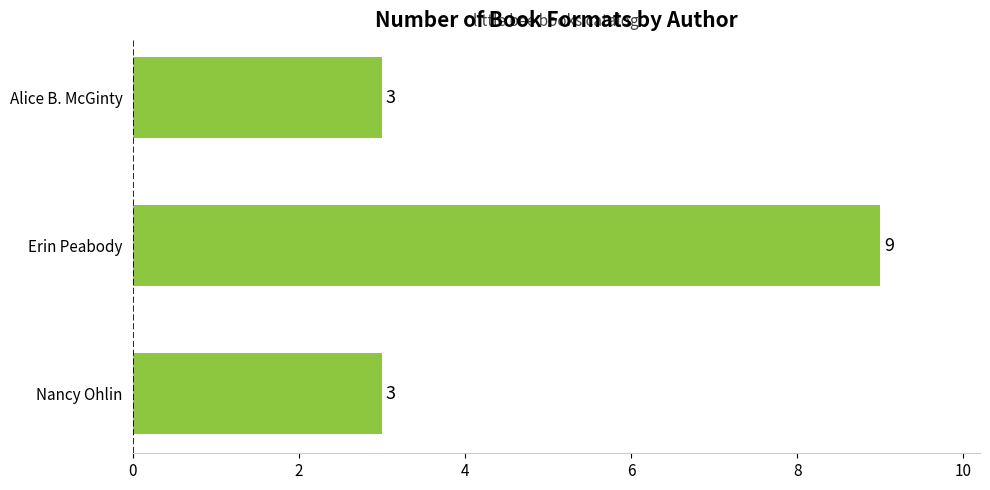

What is the approximate value at Erin Peabody?

9